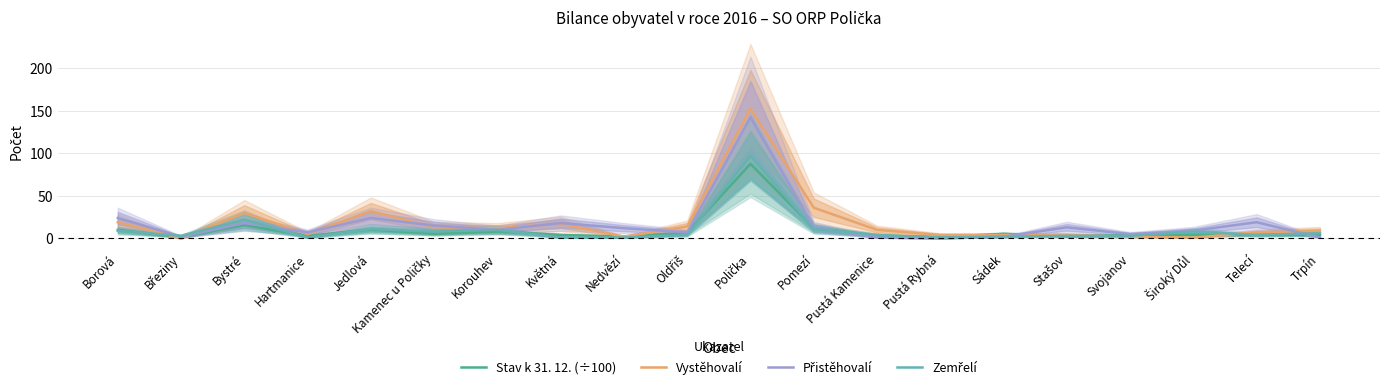

The value of Přistěhovalí at Oldřiš is 12.0. True or false?

False